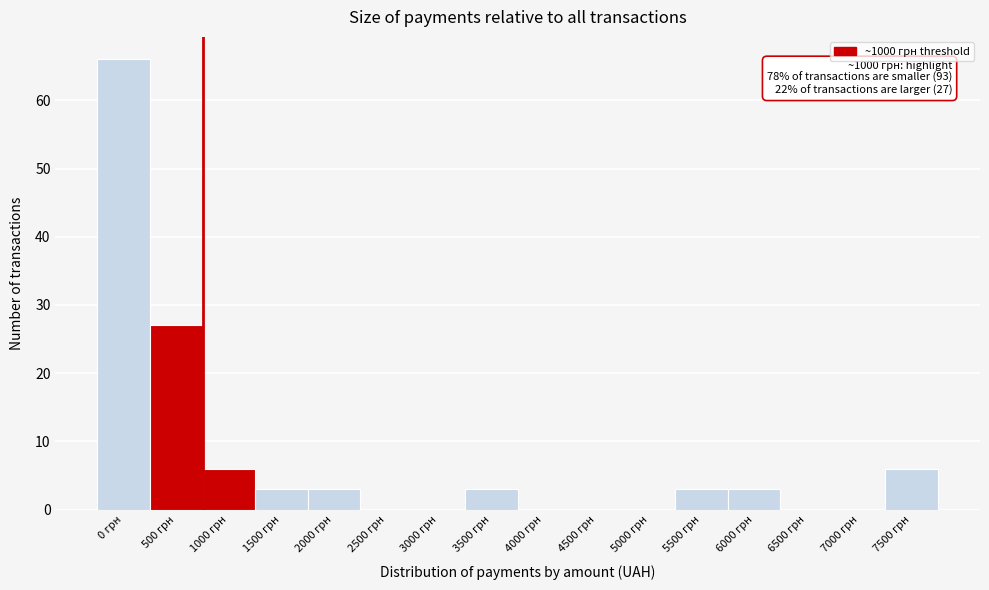

Reading left to right, transcribe all the data shown in this chart.

0 грн=66	500 грн=27	1000 грн=6	1500 грн=3	2000 грн=3	2500 грн=0	3000 грн=0	3500 грн=3	4000 грн=0	4500 грн=0	5000 грн=0	5500 грн=3	6000 грн=3	6500 грн=0	7000 грн=0	7500 грн=6